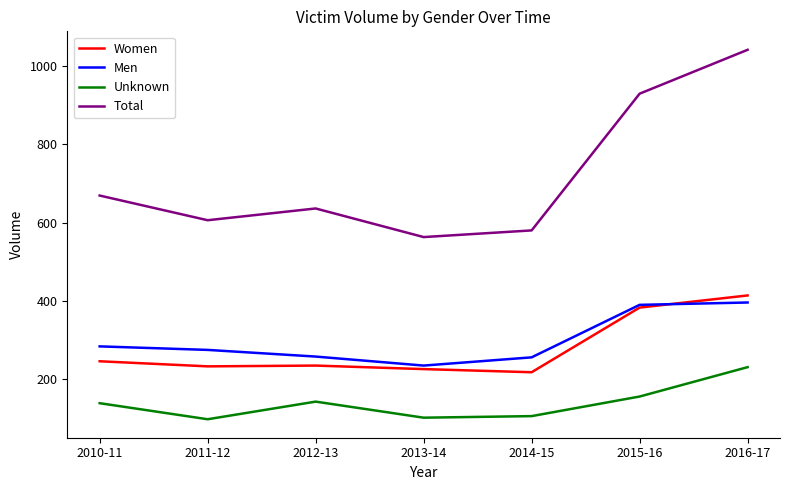

The Women series shows 401 at 2012-13. True or false?

False